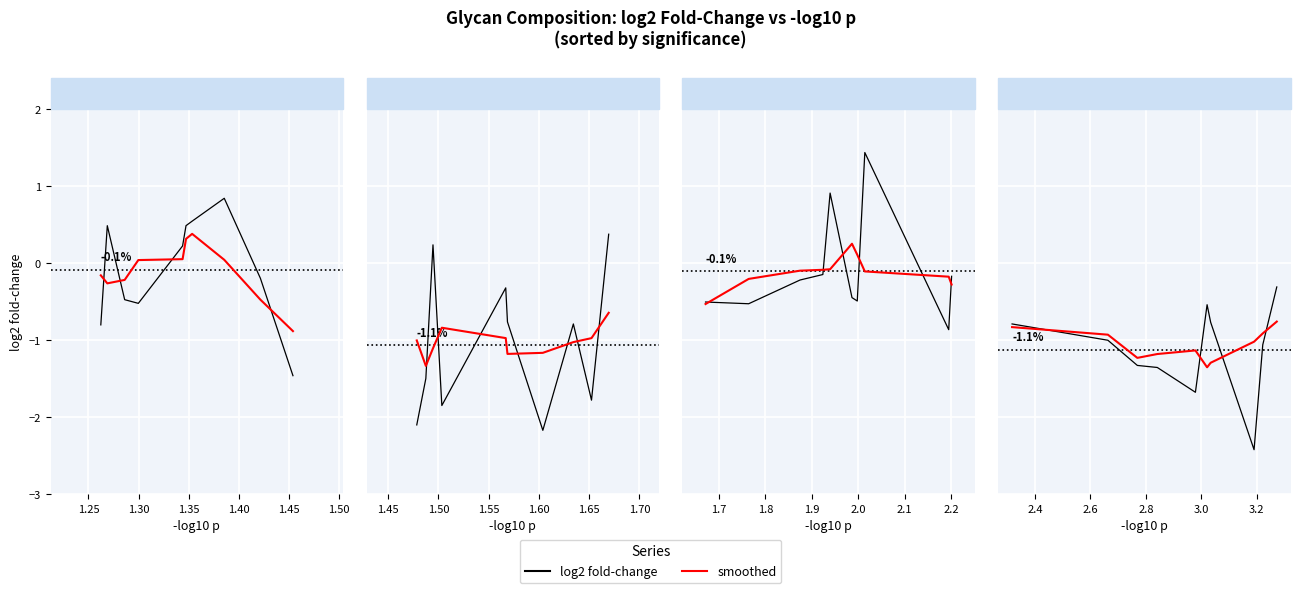

How many interior local valleys does the smoothed series have?

2